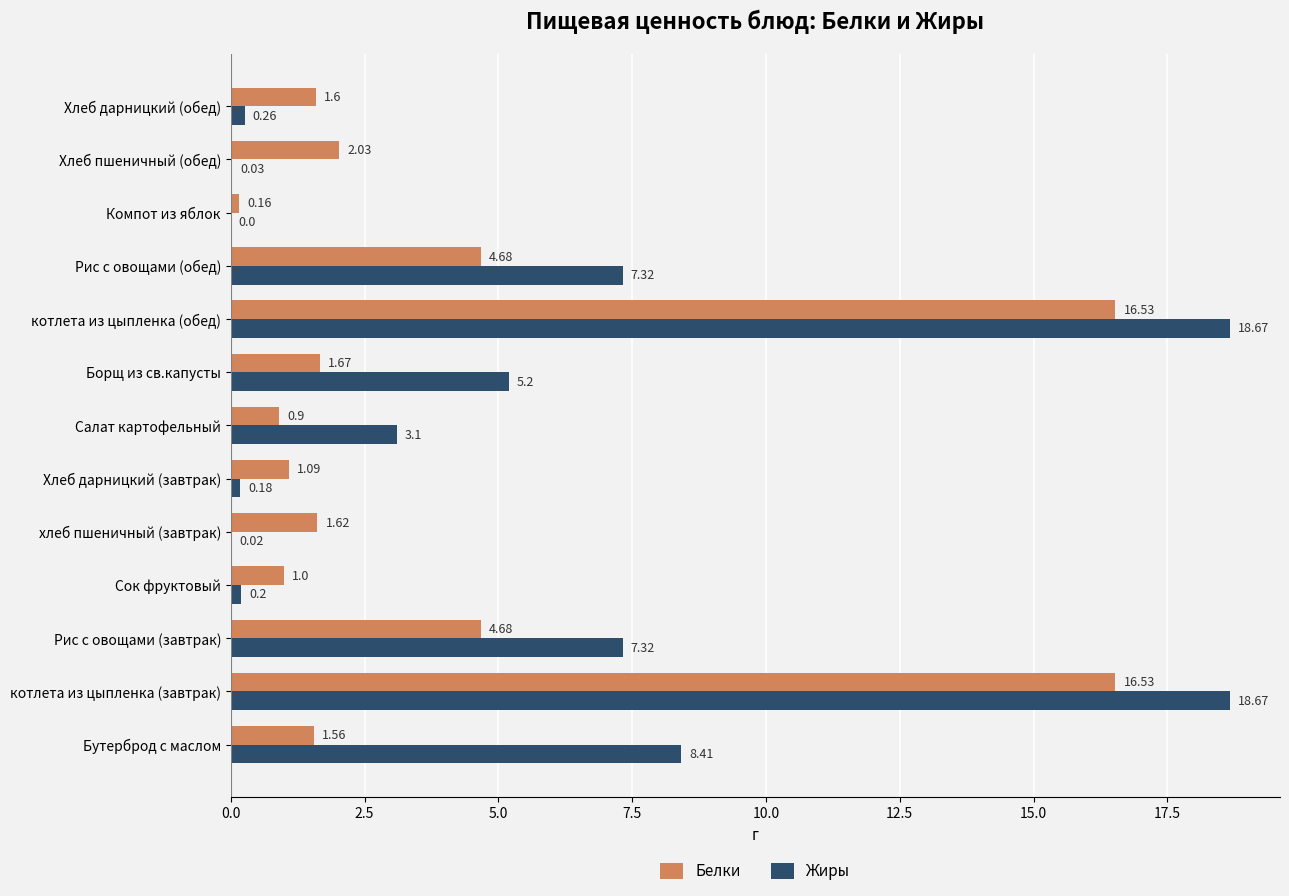

Which series changed the most between Рис с овощами (завтрак) and Хлеб дарницкий (завтрак)?

Жиры